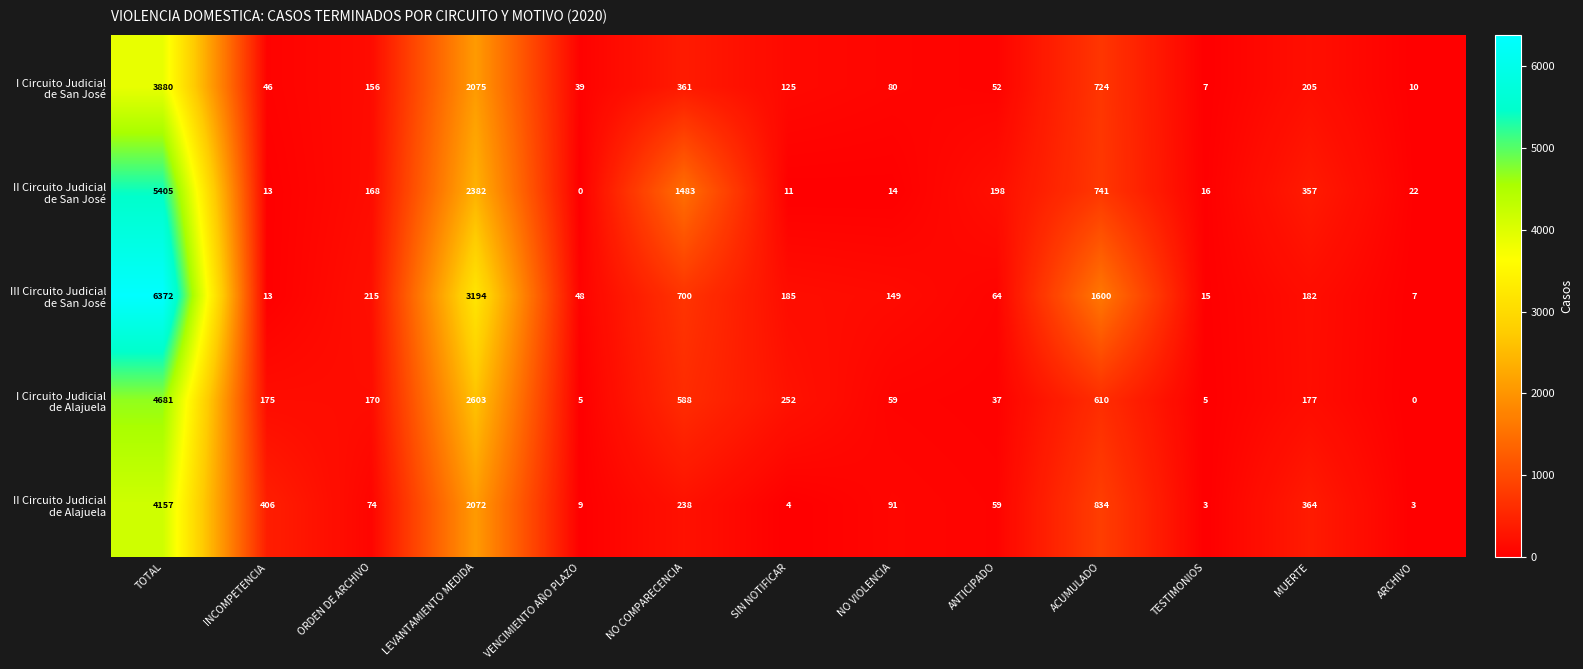

At which category does the chart reach its peak across all series?

TOTAL